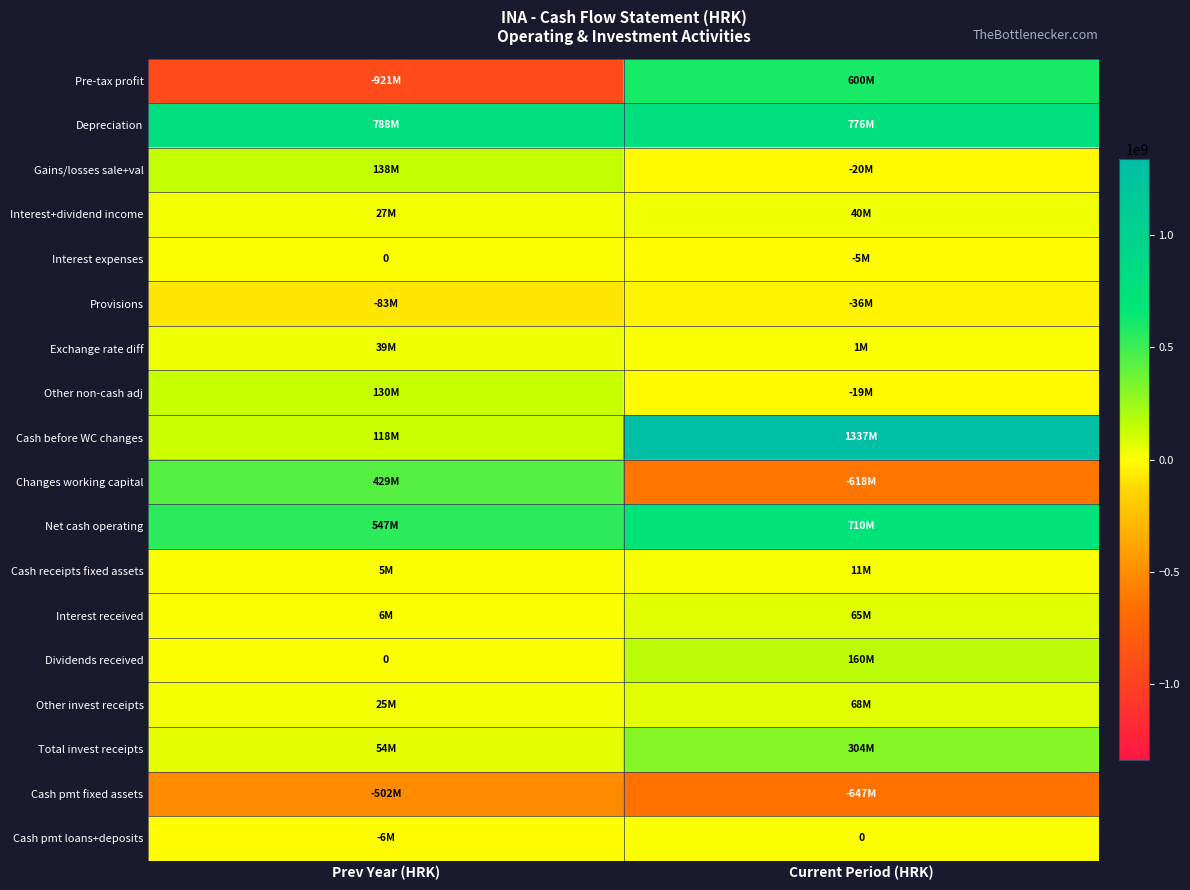

At how many categories does at least one series exceed -592415703?

2